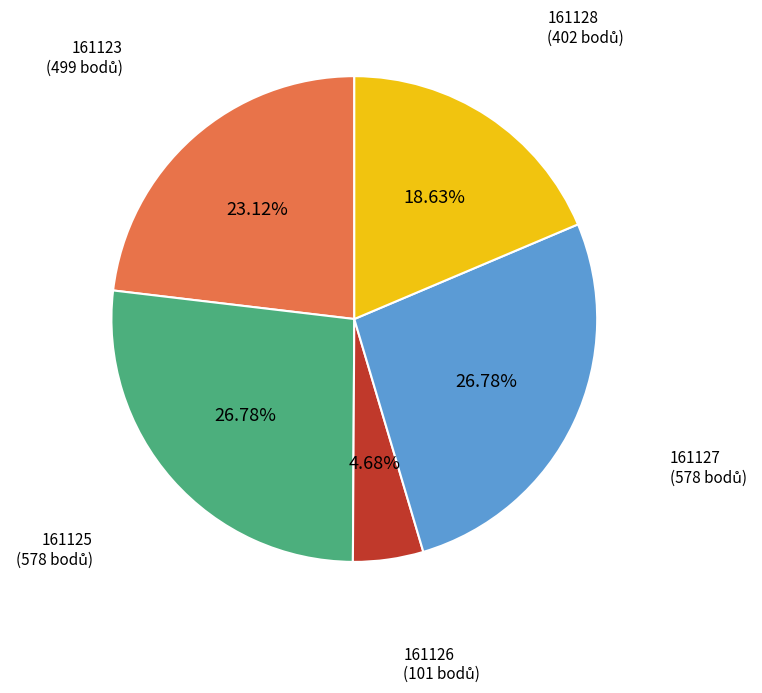

Is there a majority slice in this chart?

No